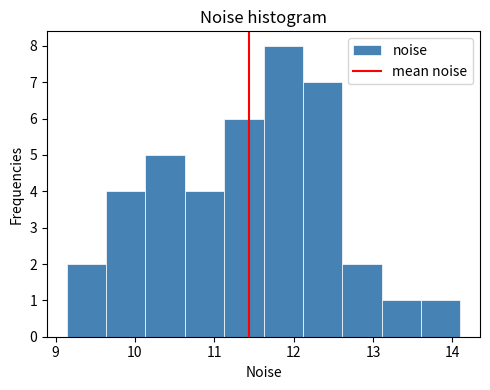

Over which range of the x-axis is the bar tallest?

11.6 to 12.1